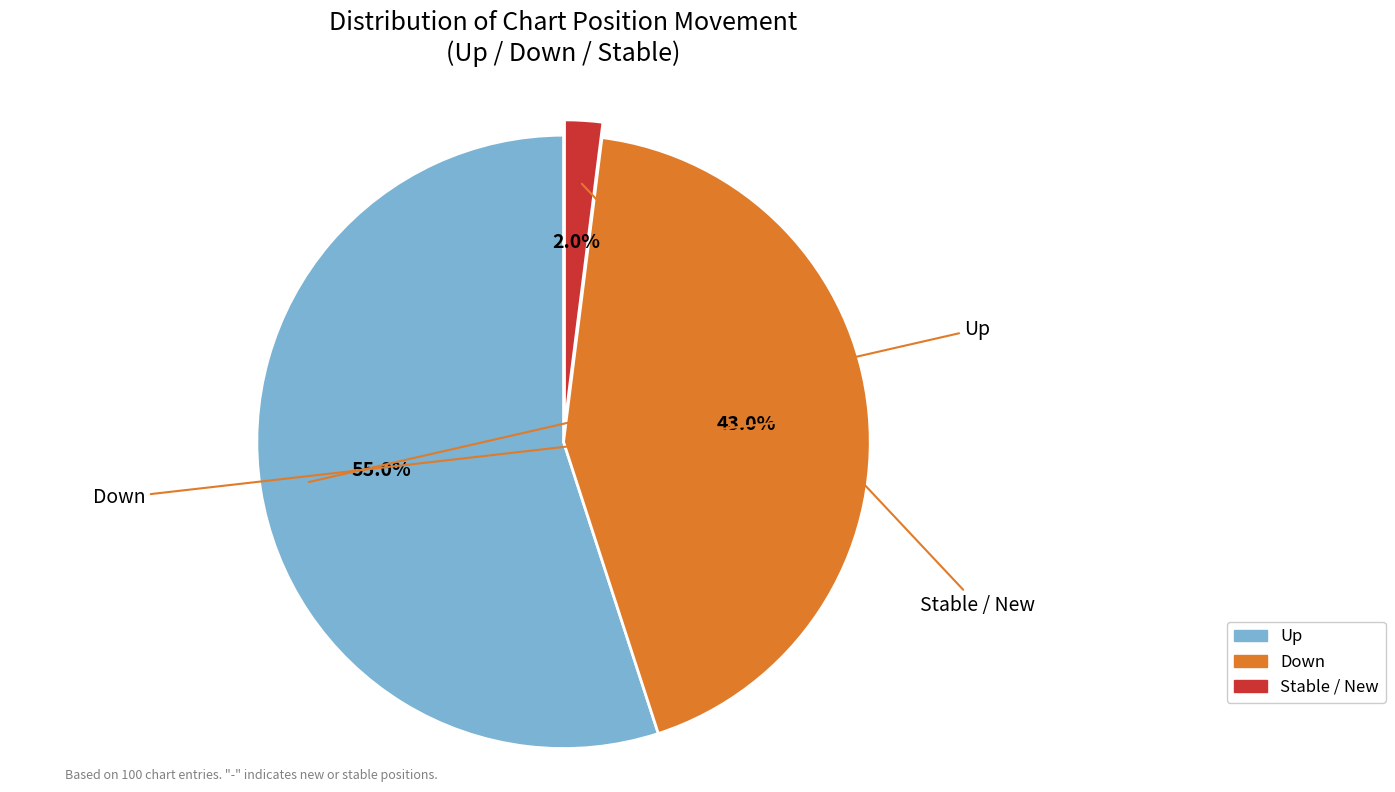

Is there any slice that represents more than half of the pie?

Yes